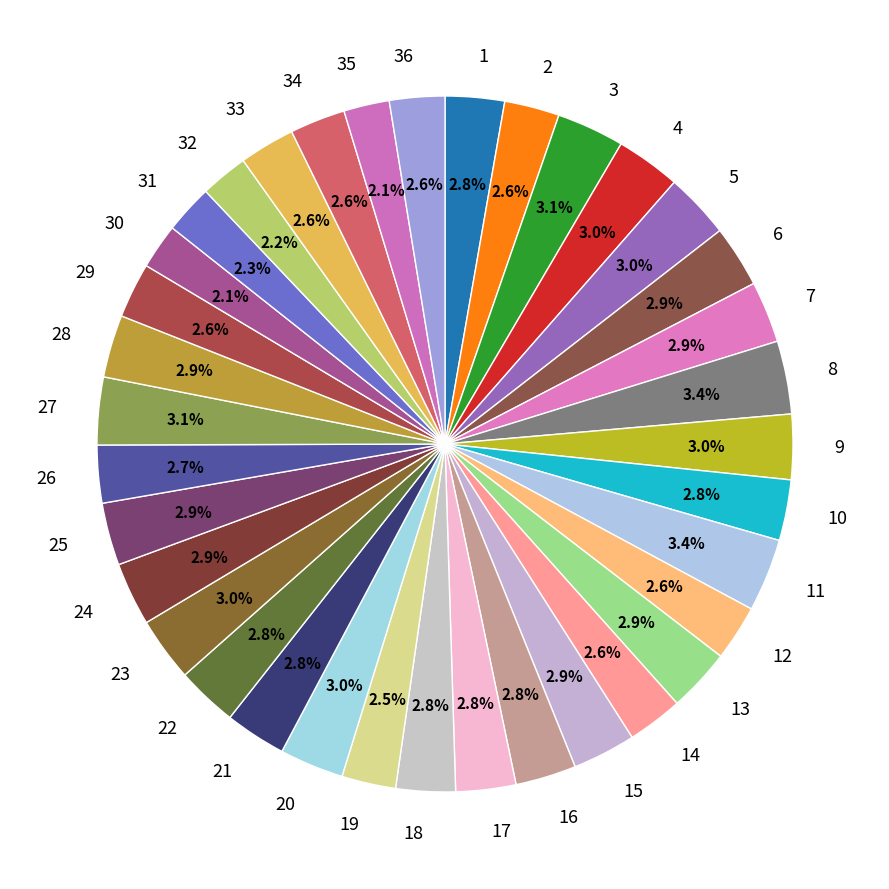

What is the total percentage of 5 and 4?

6.0%